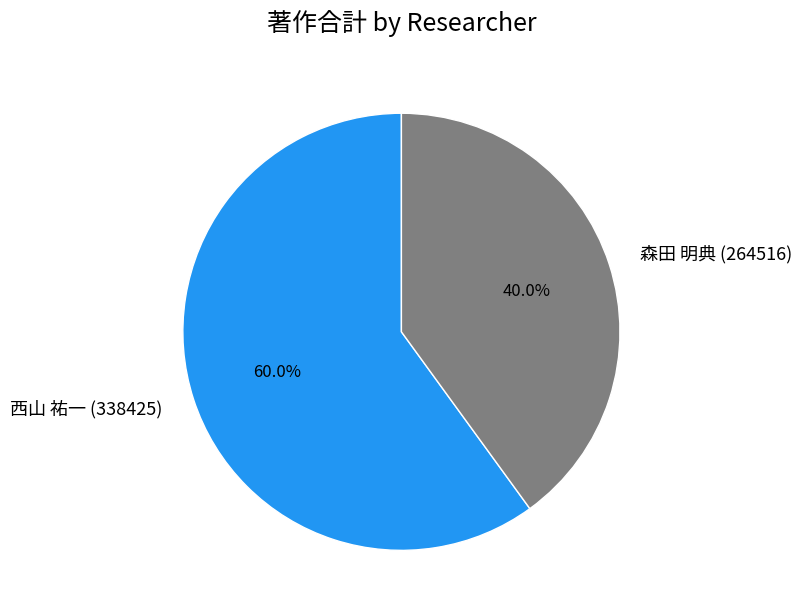

Is it true that 森田 明典 (264516) is 1% of the pie?

False